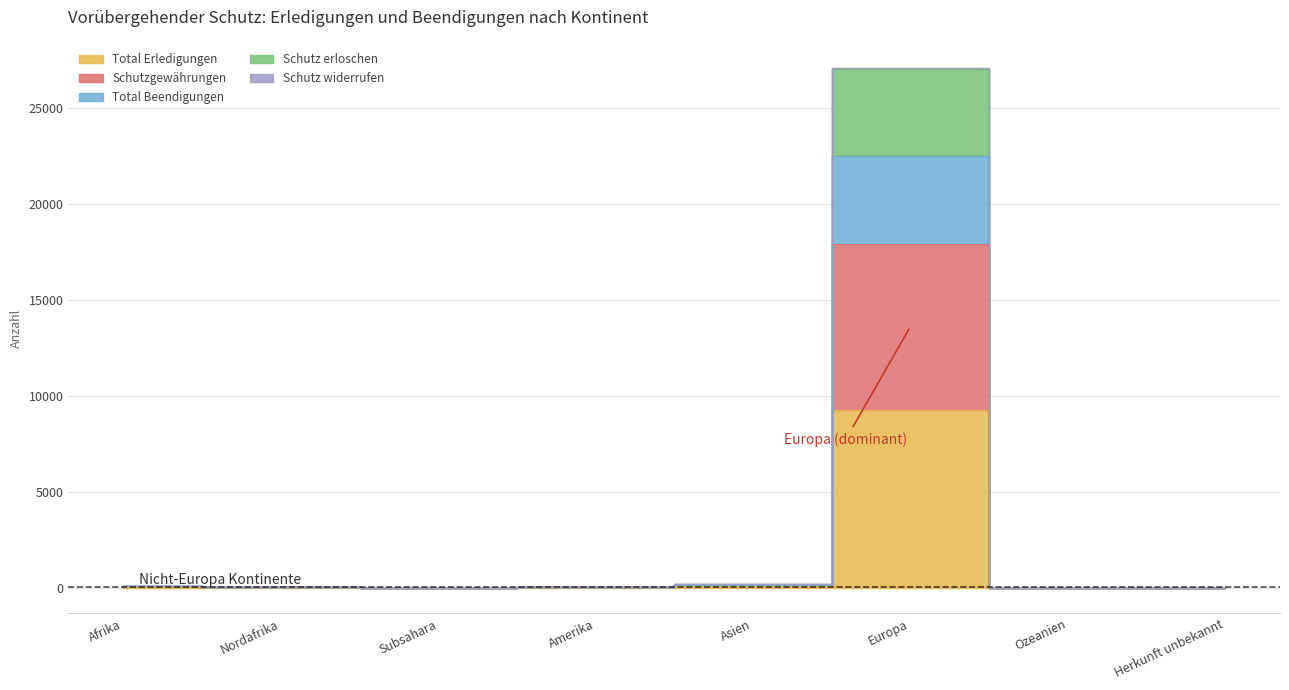

True or false: Schutz widerrufen has more than 2 points higher than both neighbors.

False